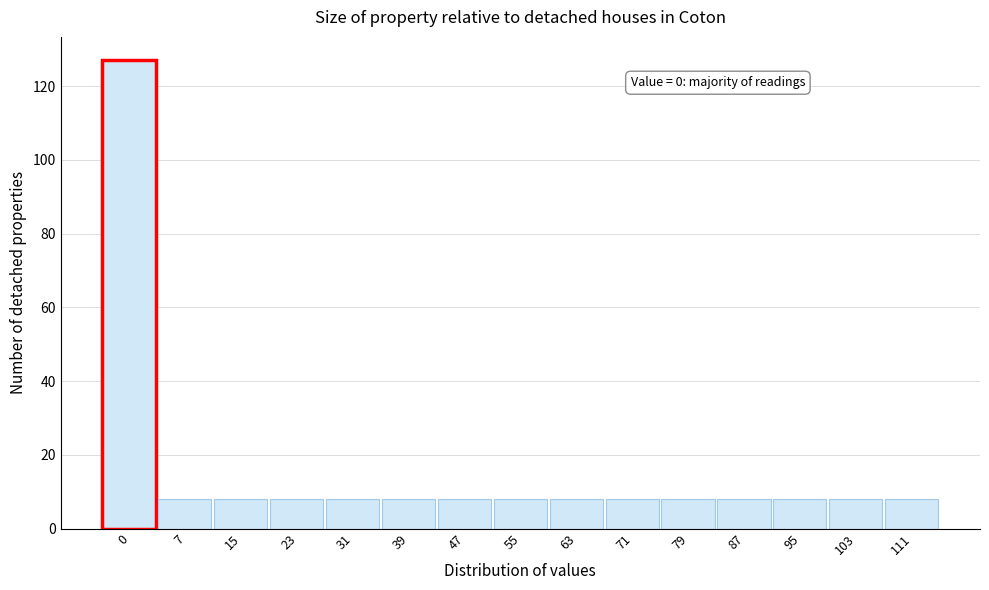

Reading left to right, transcribe all the data shown in this chart.

0=127	7=8	15=8	23=8	31=8	39=8	47=8	55=8	63=8	71=8	79=8	87=8	95=8	103=8	111=8